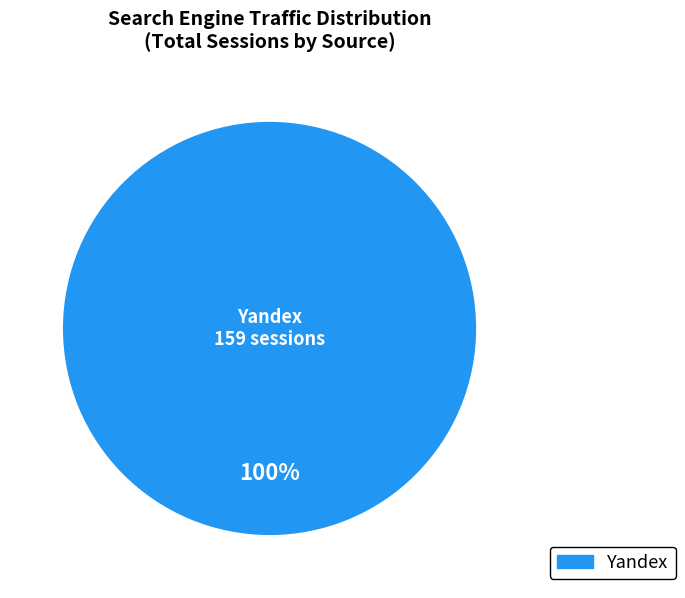

Is there a majority slice in this chart?

Yes